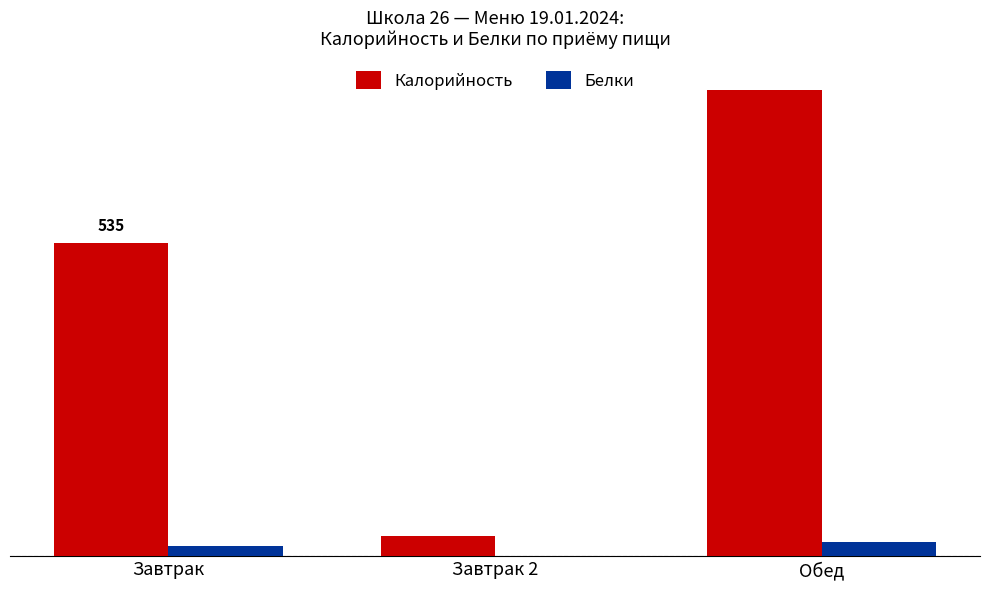

What are all the series names shown in the legend?

Калорийность, Белки